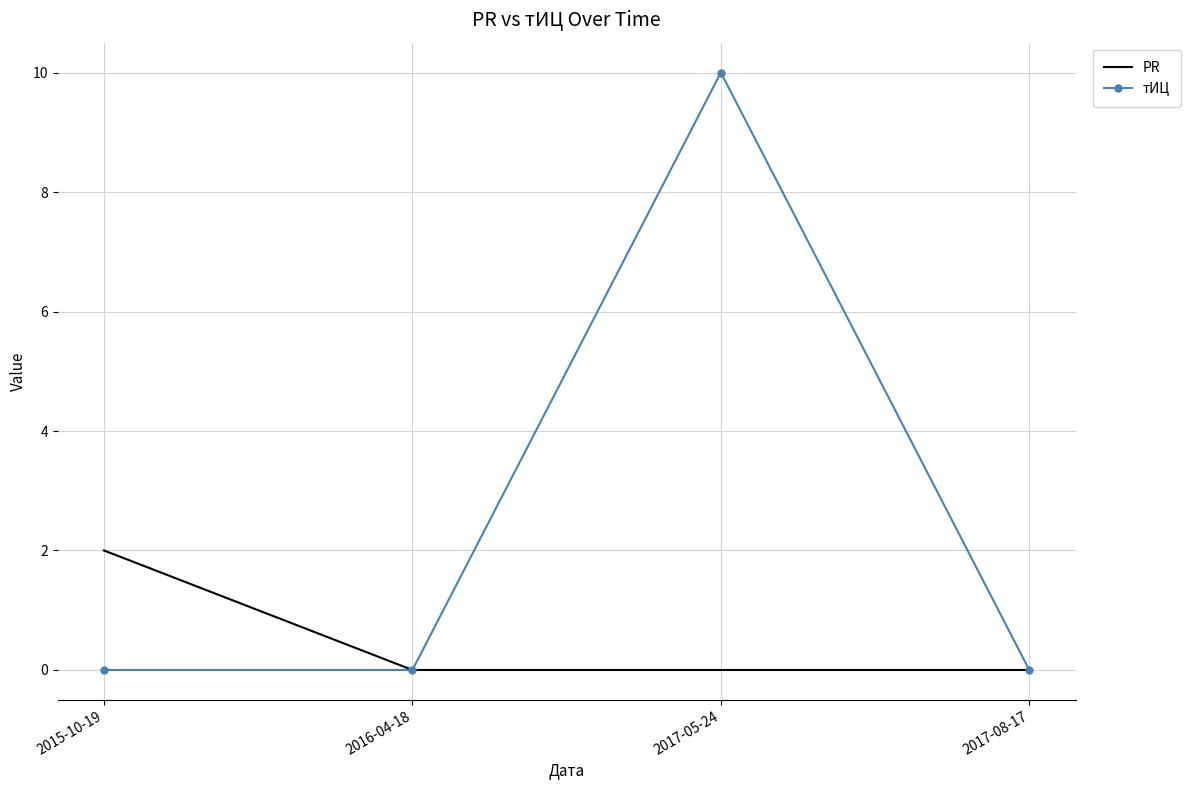

True or false: тИЦ has a value of 10 at 2017-05-24.

True